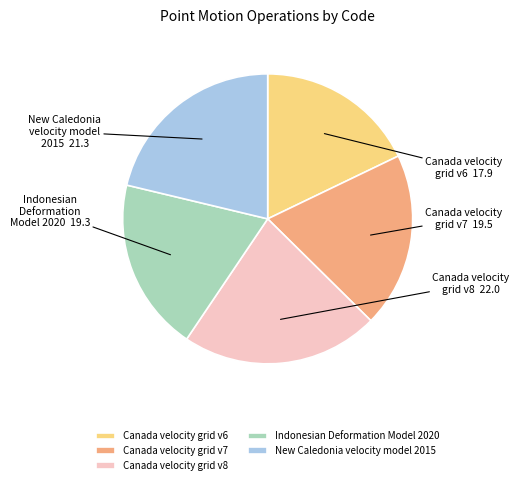

Is it true that Canada velocity grid v8 is 22% of the pie?

True